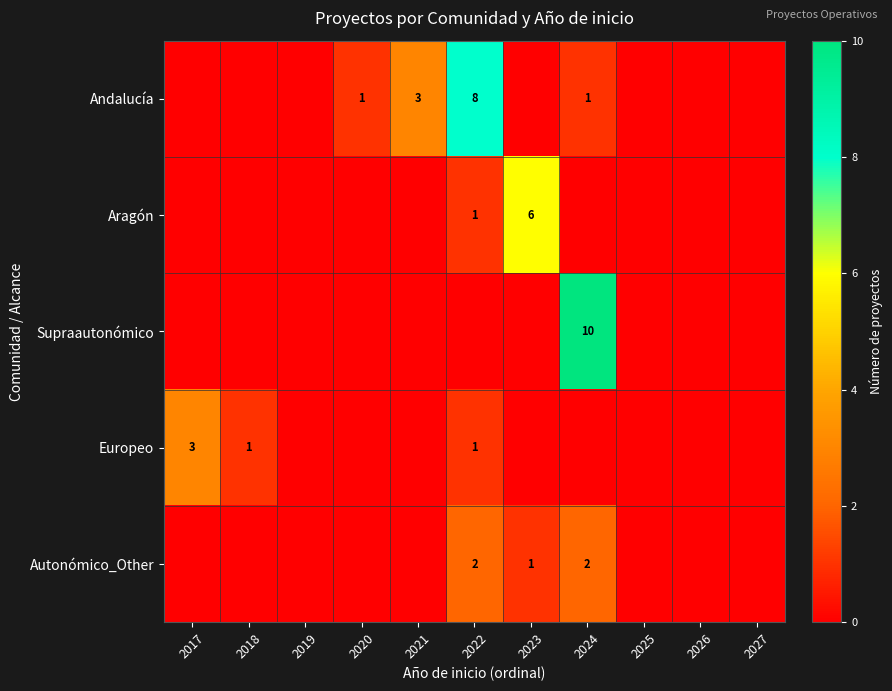

The Autonómico_Other series shows 2 at 2022. True or false?

True